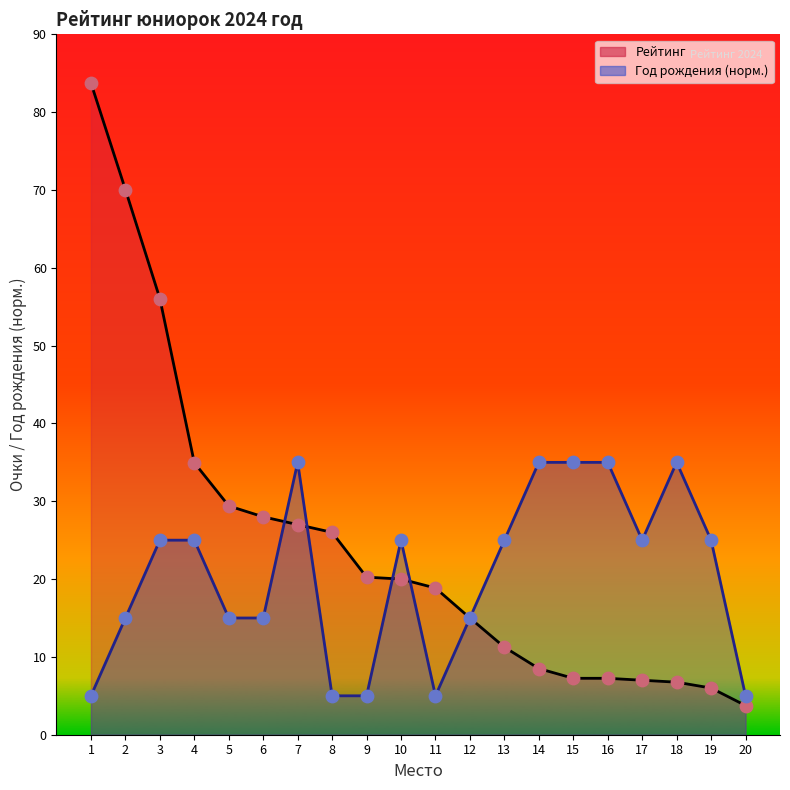

At which category is the sum across all series the highest?

1